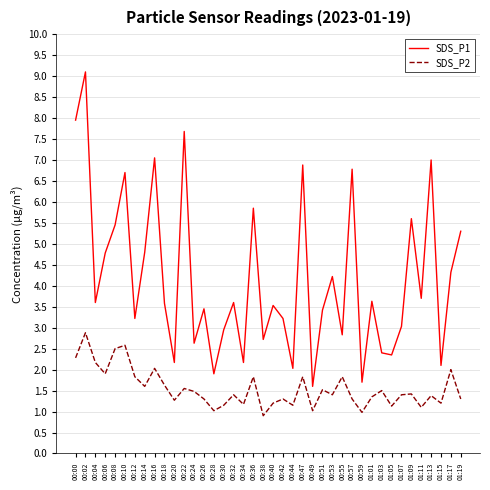

Is it true that SDS_P2 equals 1.4 at 00:28?

False